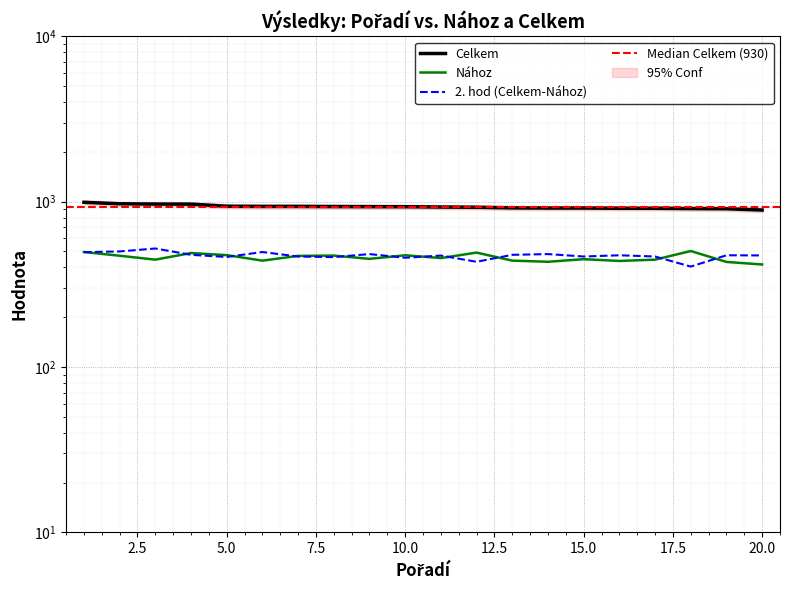

True or false: Celkem and Nához cross at least once.

False